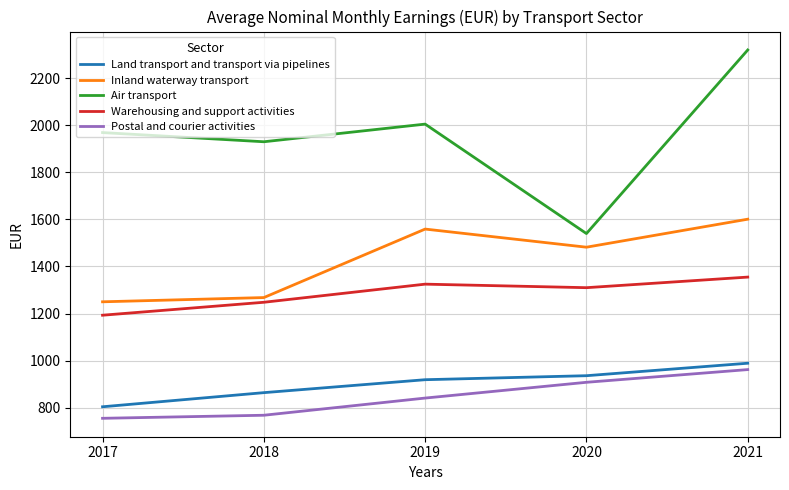

Where is Inland waterway transport nearest to the value 1425?

2020